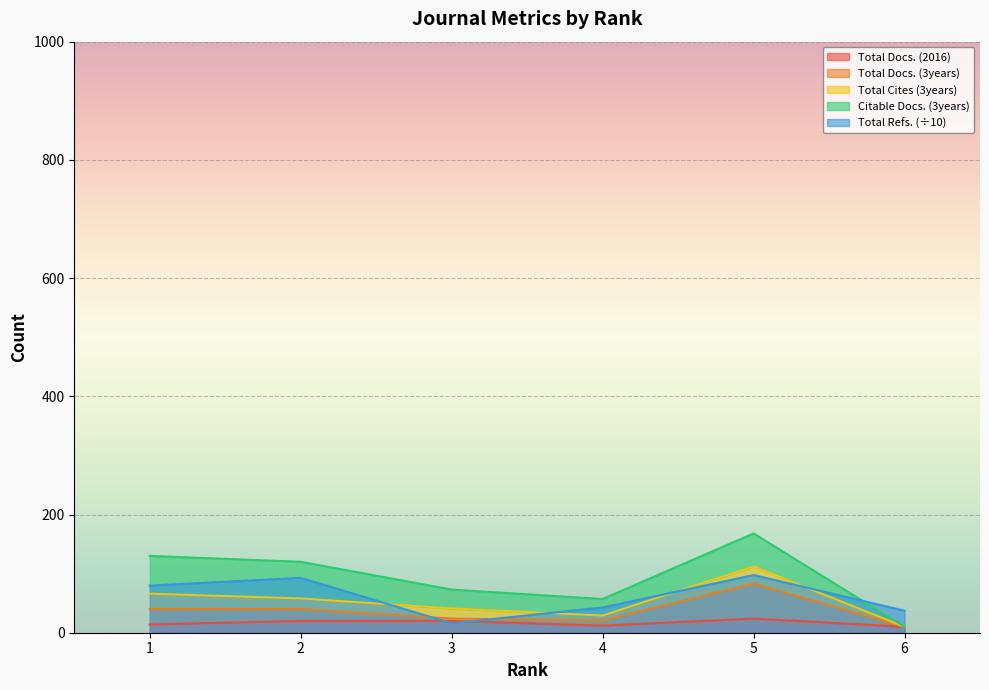

Where is Total Docs. (3years) nearest to the value 46?

1